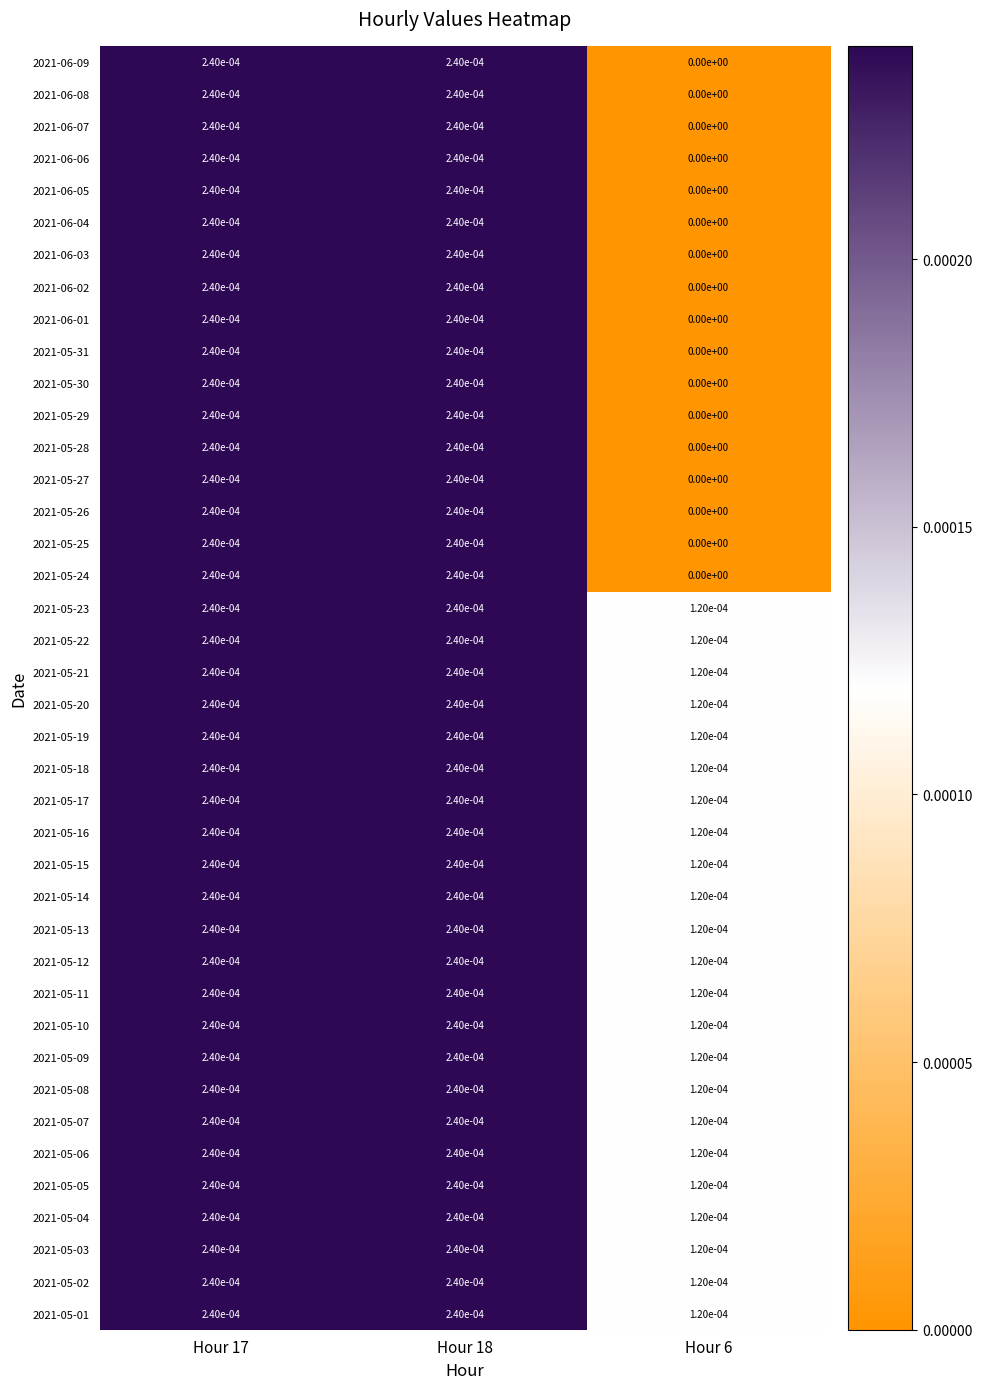

True or false: 2021-05-31 has a value of 0.0 at Hour 6.

True